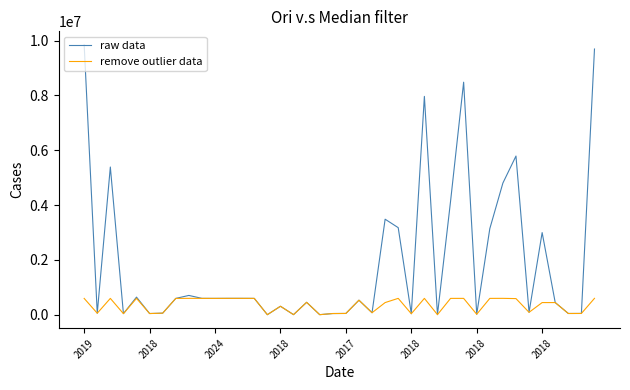

What is the maximum value for remove outlier data?

600000